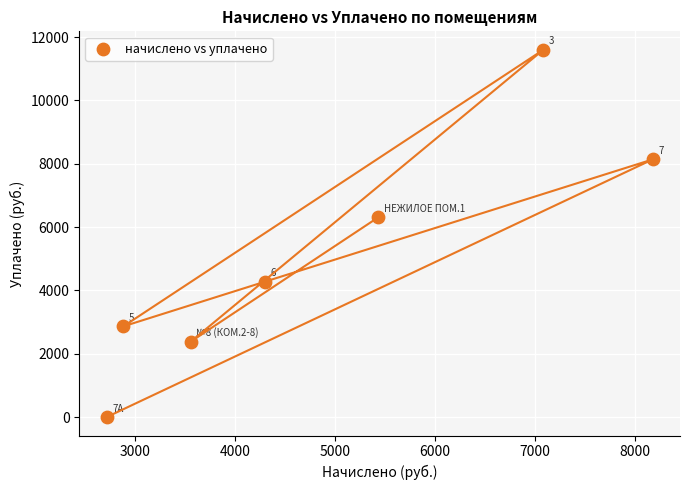

What is the range of Y values (max minus min)?

11600.1